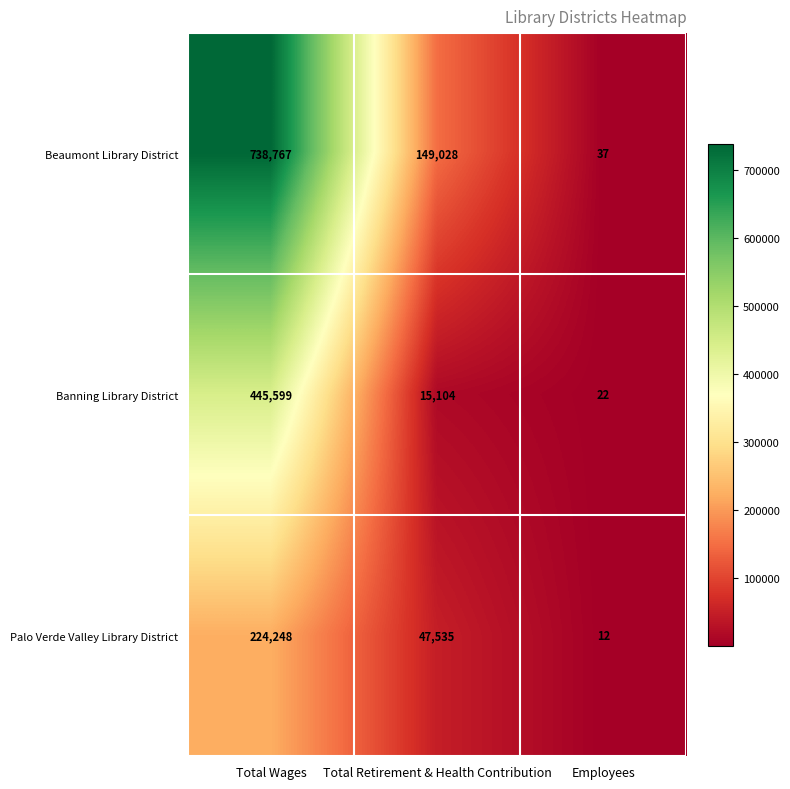

Is it true that Beaumont Library District equals 738767 at Total Wages?

True